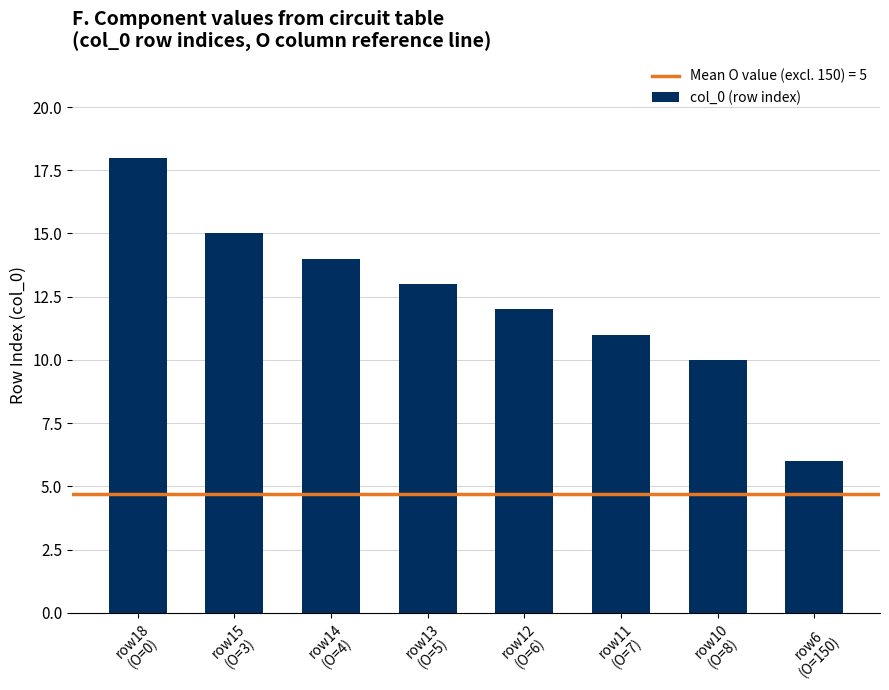

At which category does the chart reach its minimum across all series?

row6
(O=150)